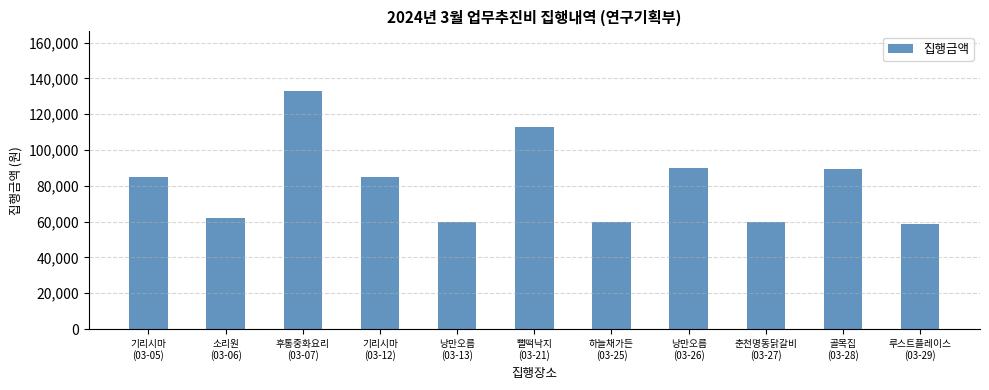

What is the value of the 10th bar from the left?

89500